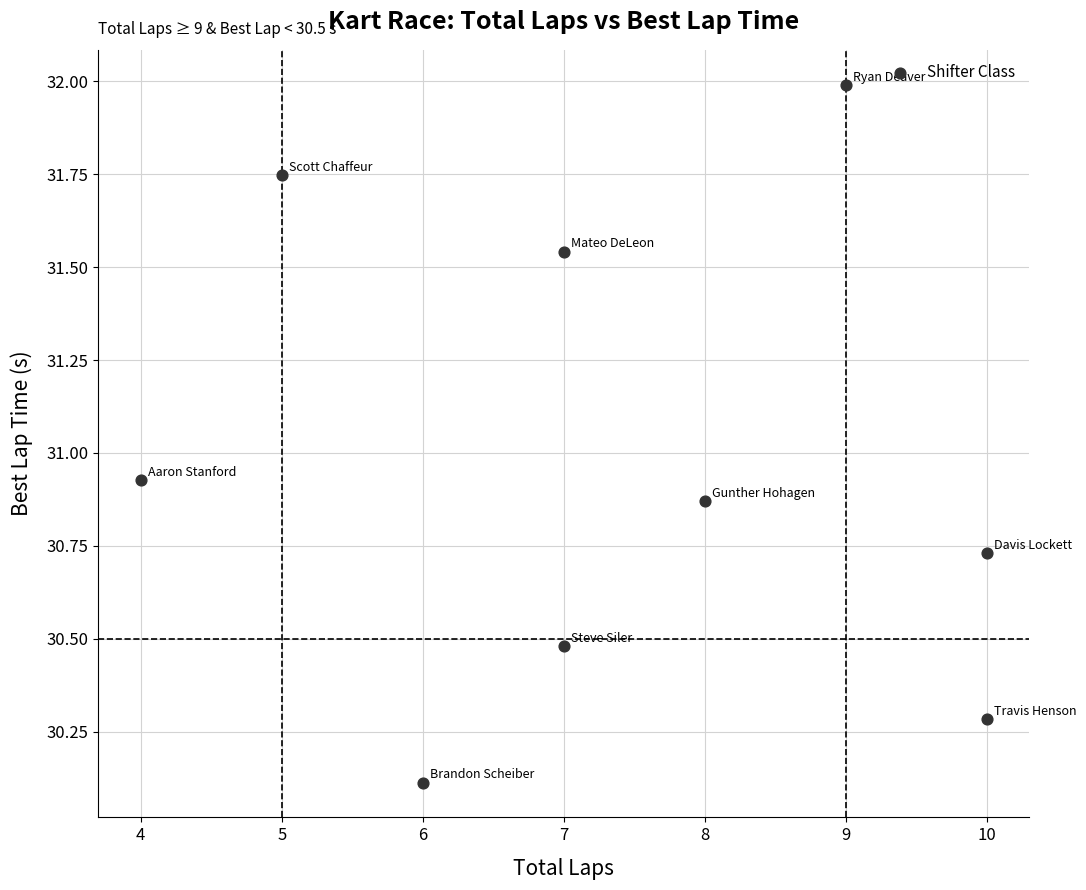

What is the range of Y values (max minus min)?

1.9